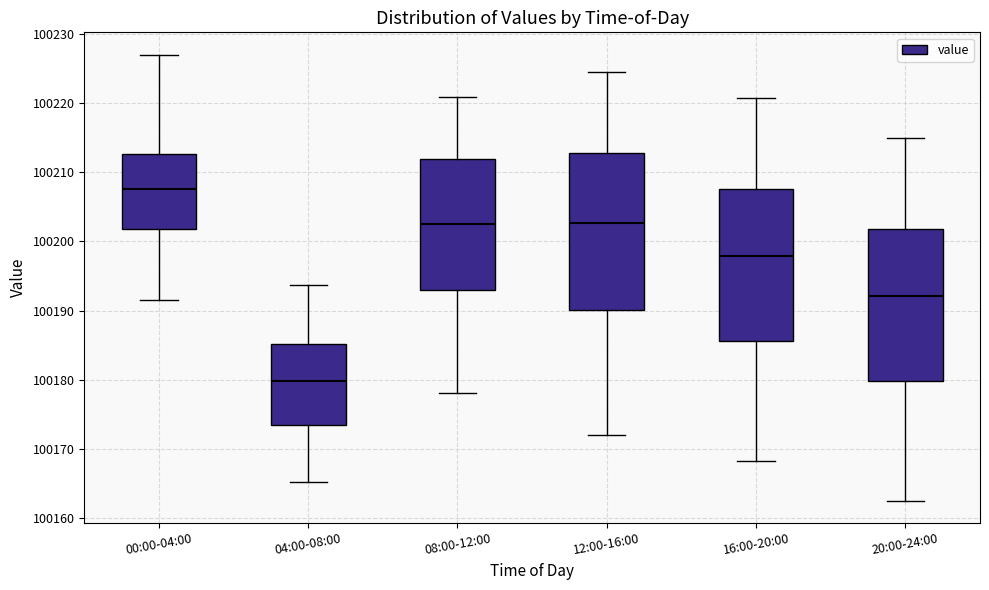

Where is the lower edge of the box for 12:00-16:00 on the y-axis? The values are not printed on the chart, so give them approximately, as read against the axis.

100190